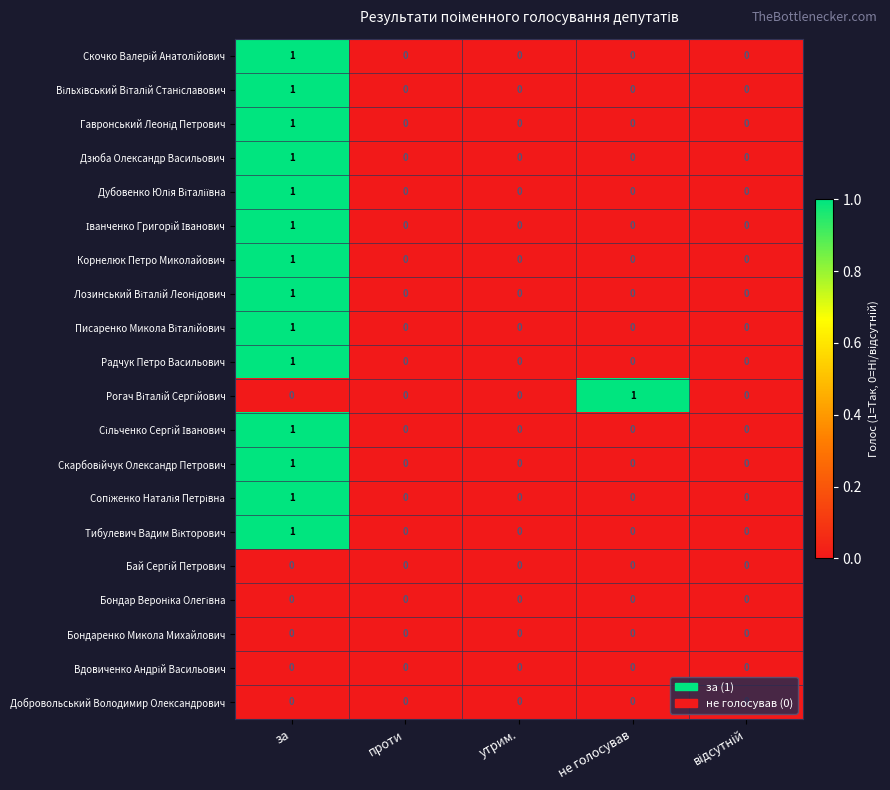

What is the total value across all series at за?

14